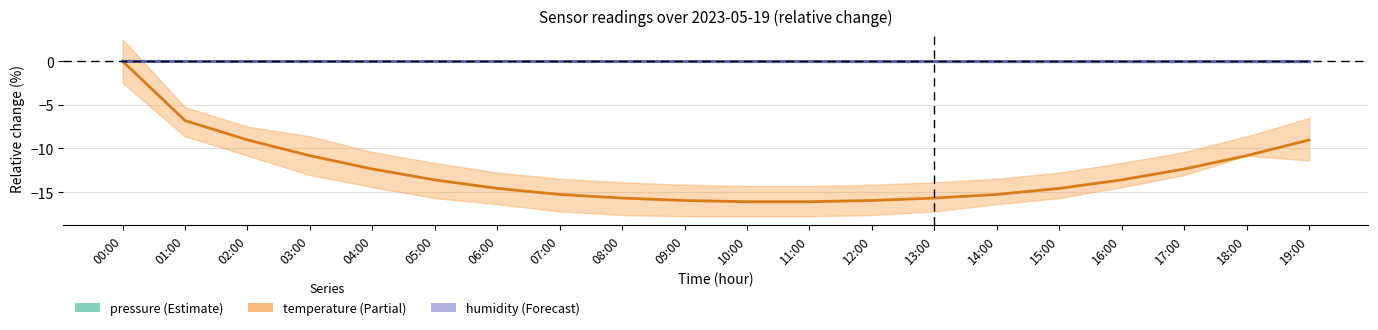

Which category has the lowest value across all series?

10:00